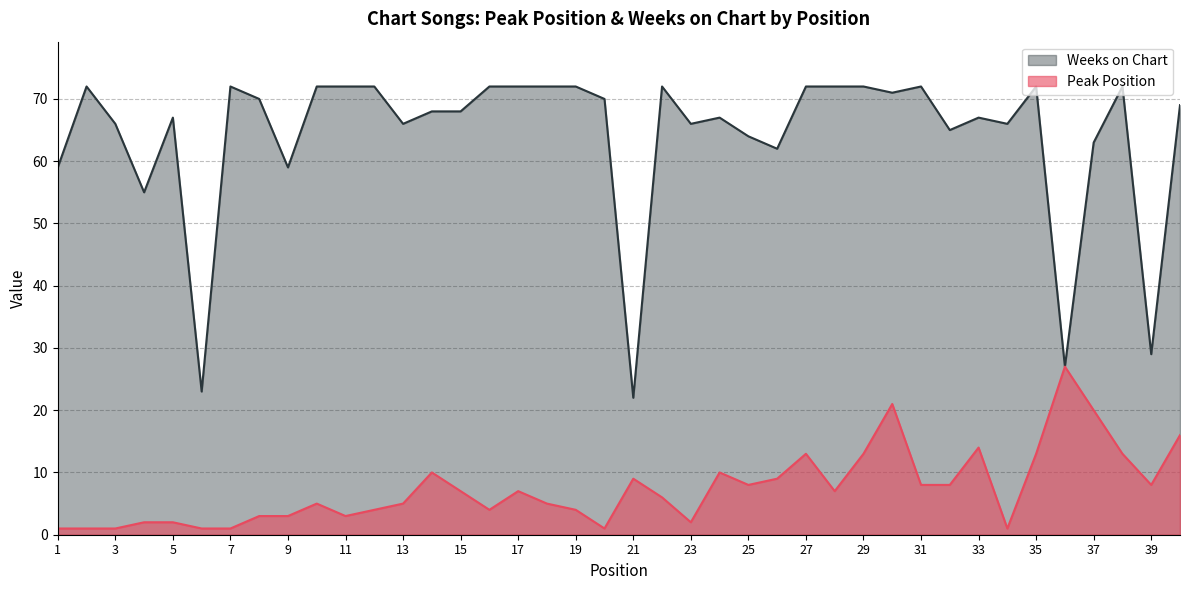

Which series has the largest total across all categories?

Weeks on Chart